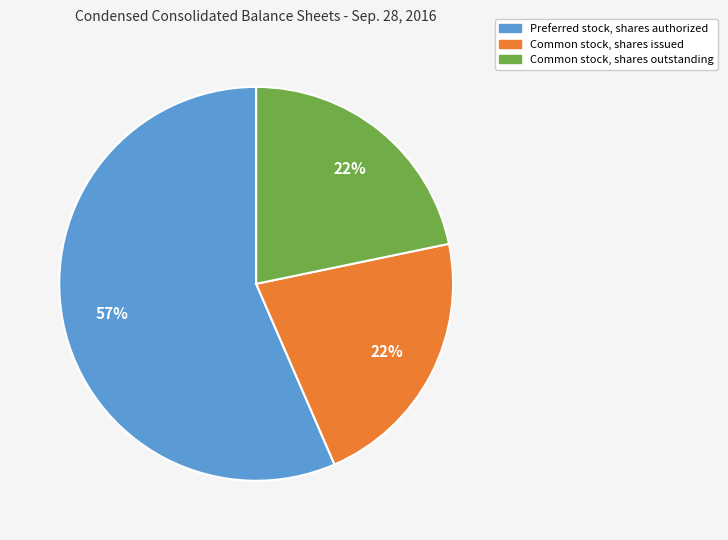

To the nearest percent, what portion does Common stock, shares issued represent?

22%